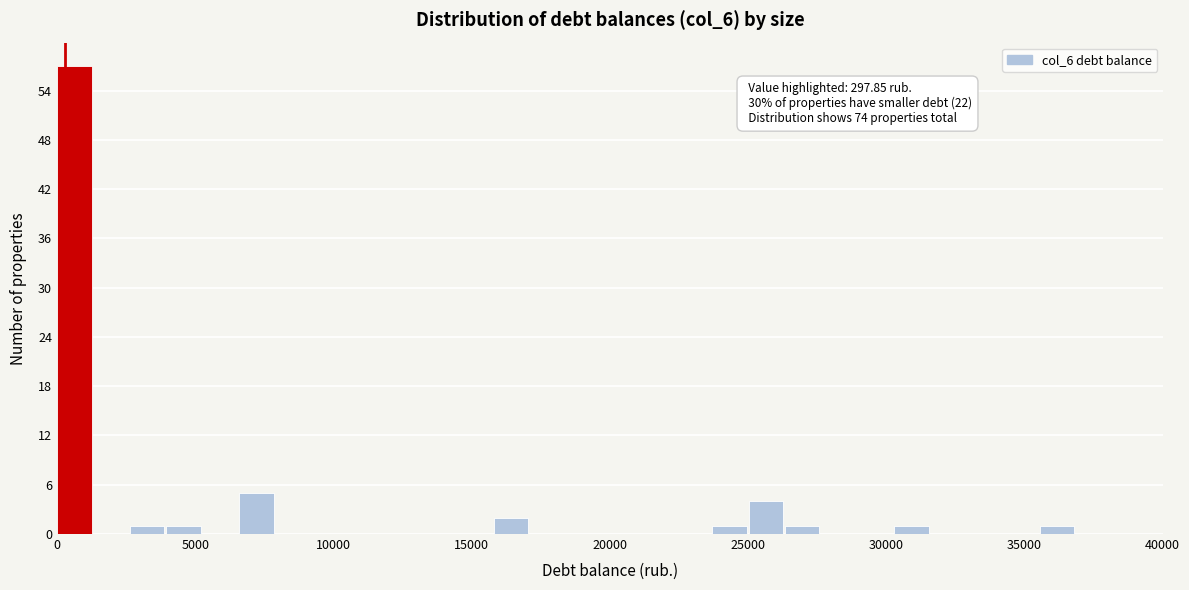

Around what value on the x-axis is the tallest bar? Give the approximate position of its centre, as read against the axis.

500